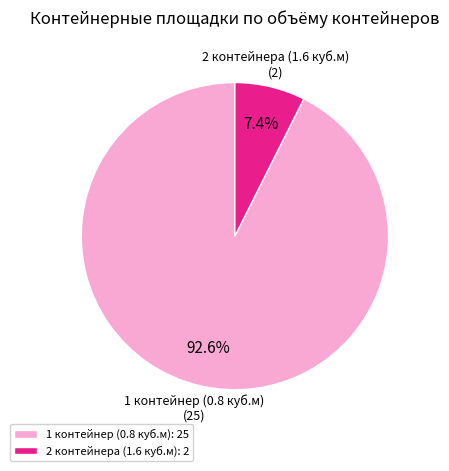

Does any single category account for the majority?

Yes